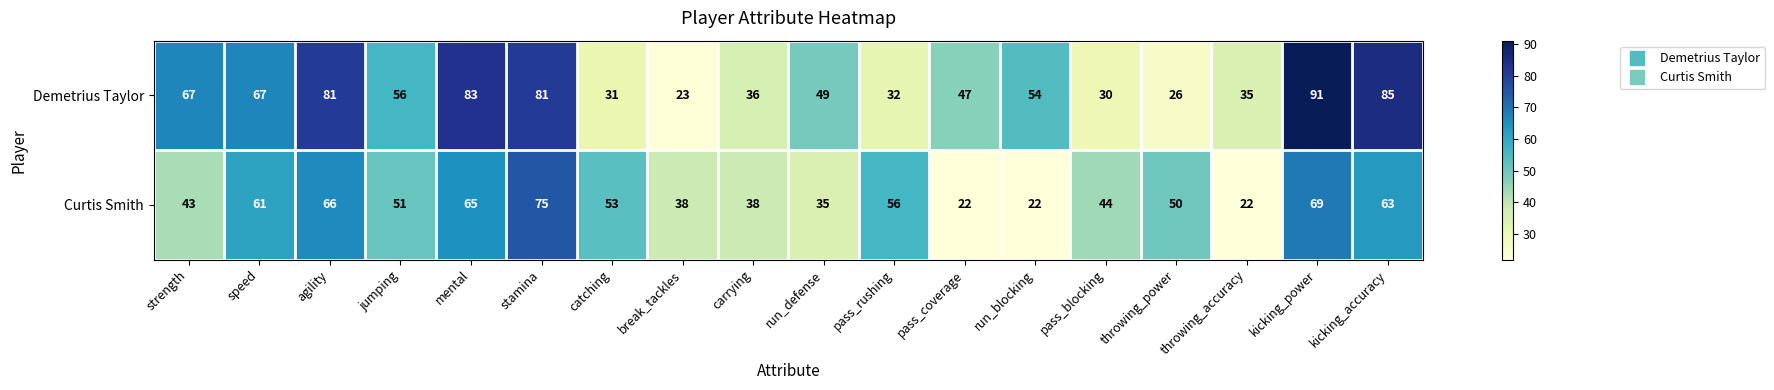

What is the greatest value displayed?

91